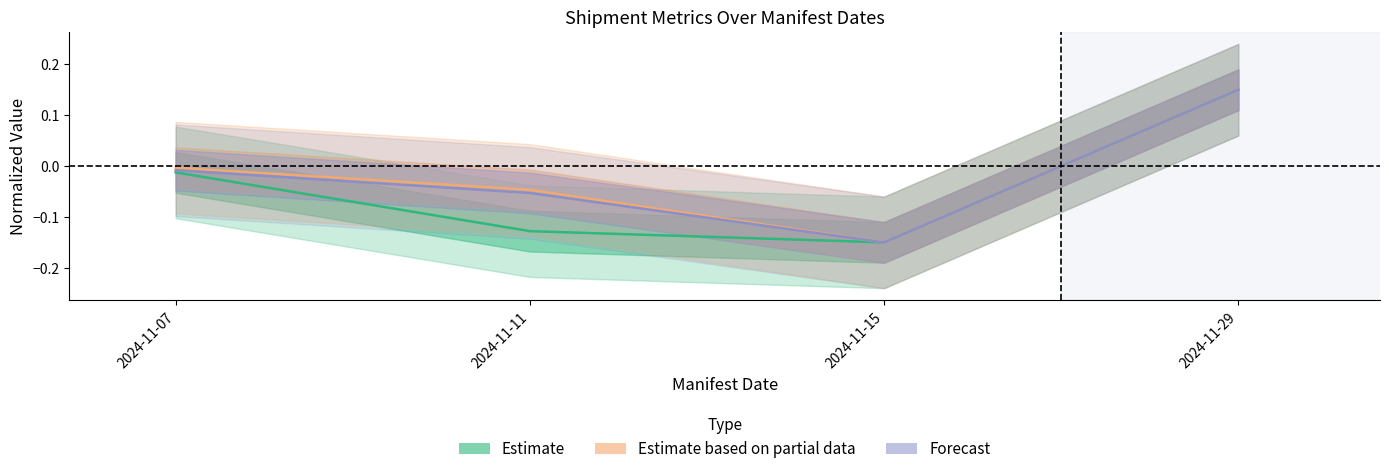

Does the chart display data point markers on the line(s)?

No